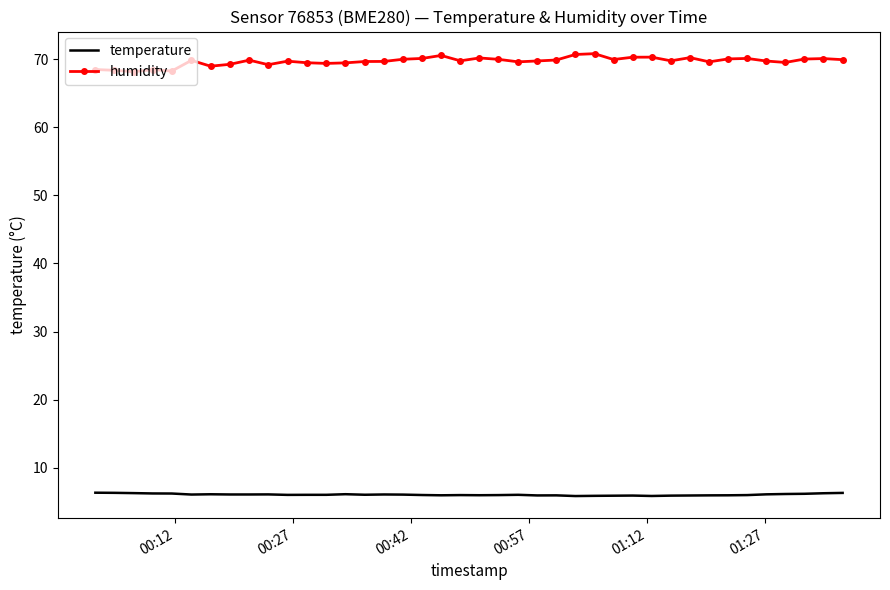

True or false: temperature and humidity cross at least once.

False